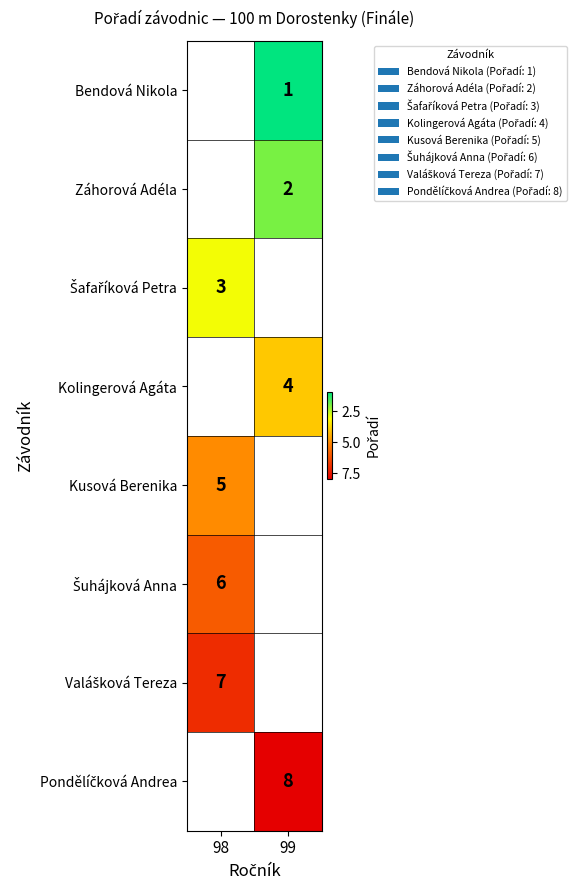

Is it true that Záhorová Adéla equals 2 at 99?

True